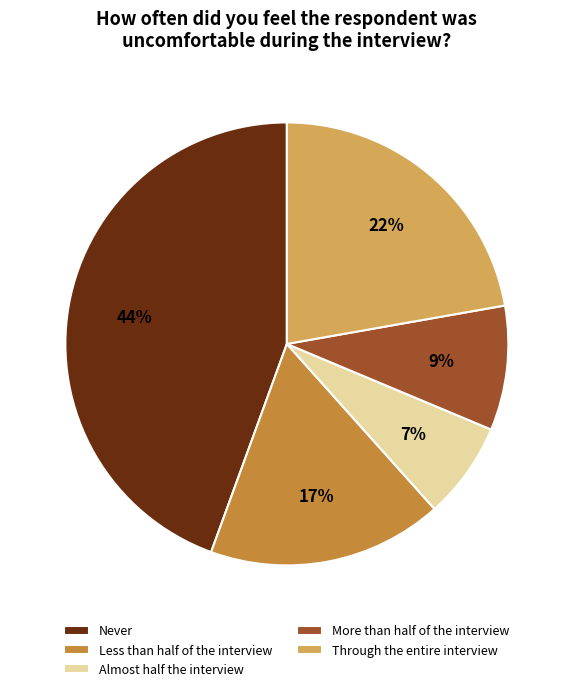

Which category has the biggest portion of the pie?

Never